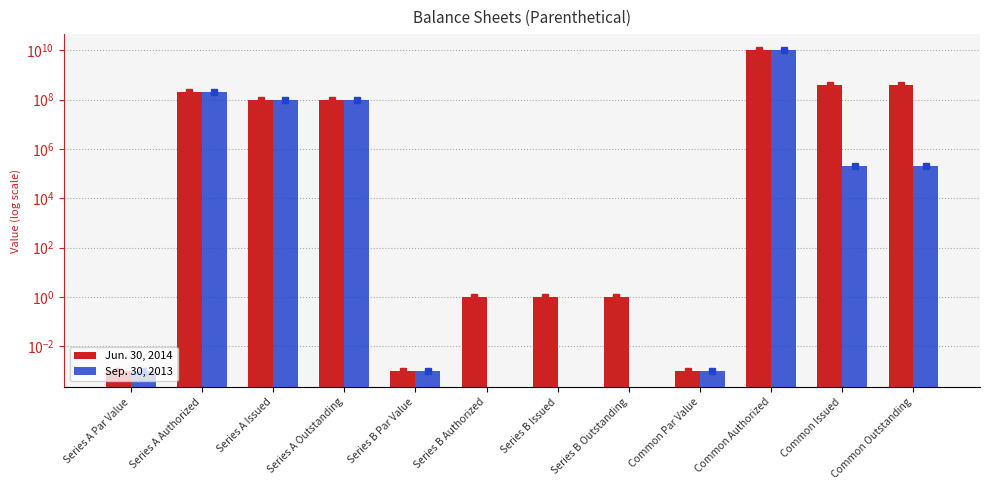

What position from the left is Common Outstanding?

12